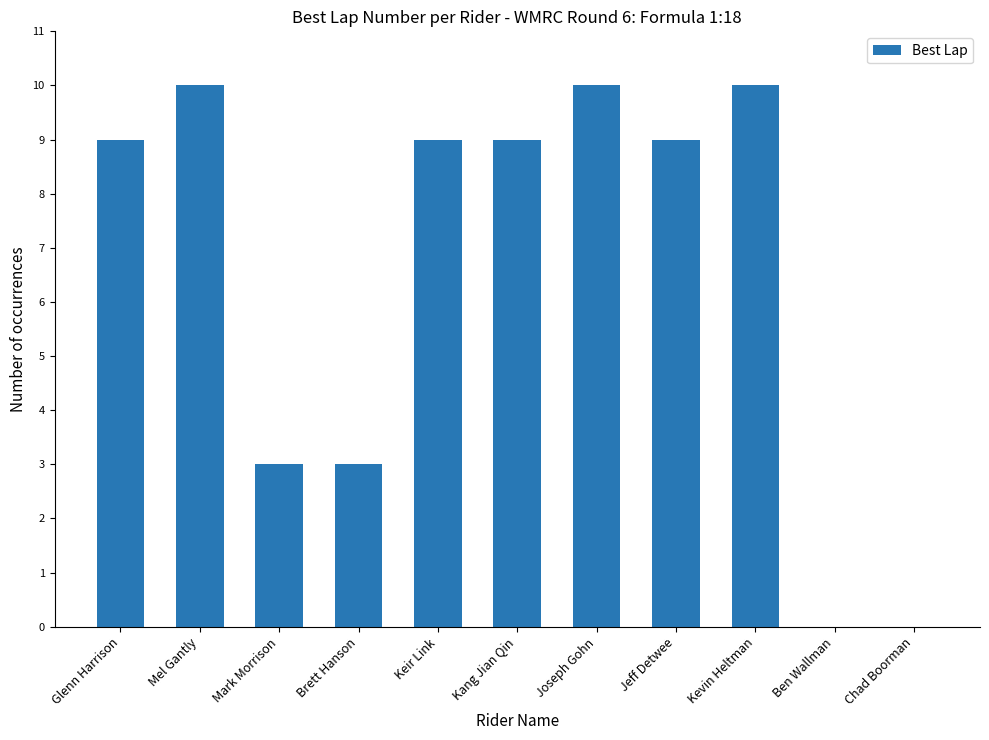

What is the average value?

7